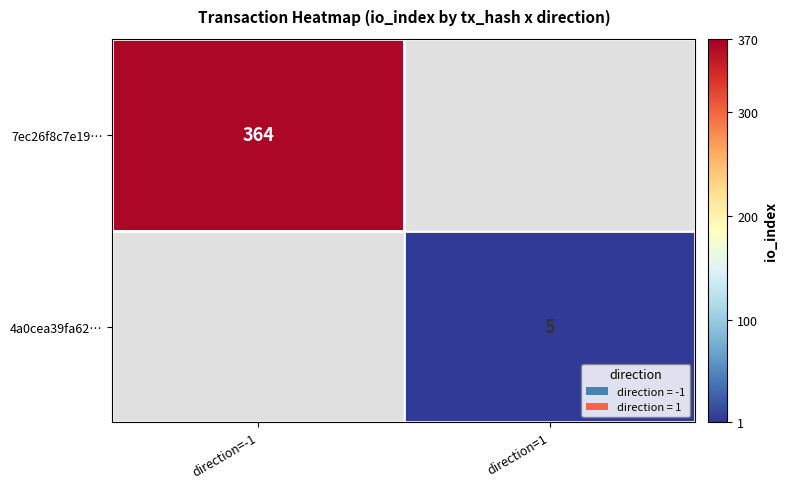

The 7ec26f8c7e19… series shows 475 at direction=-1. True or false?

False